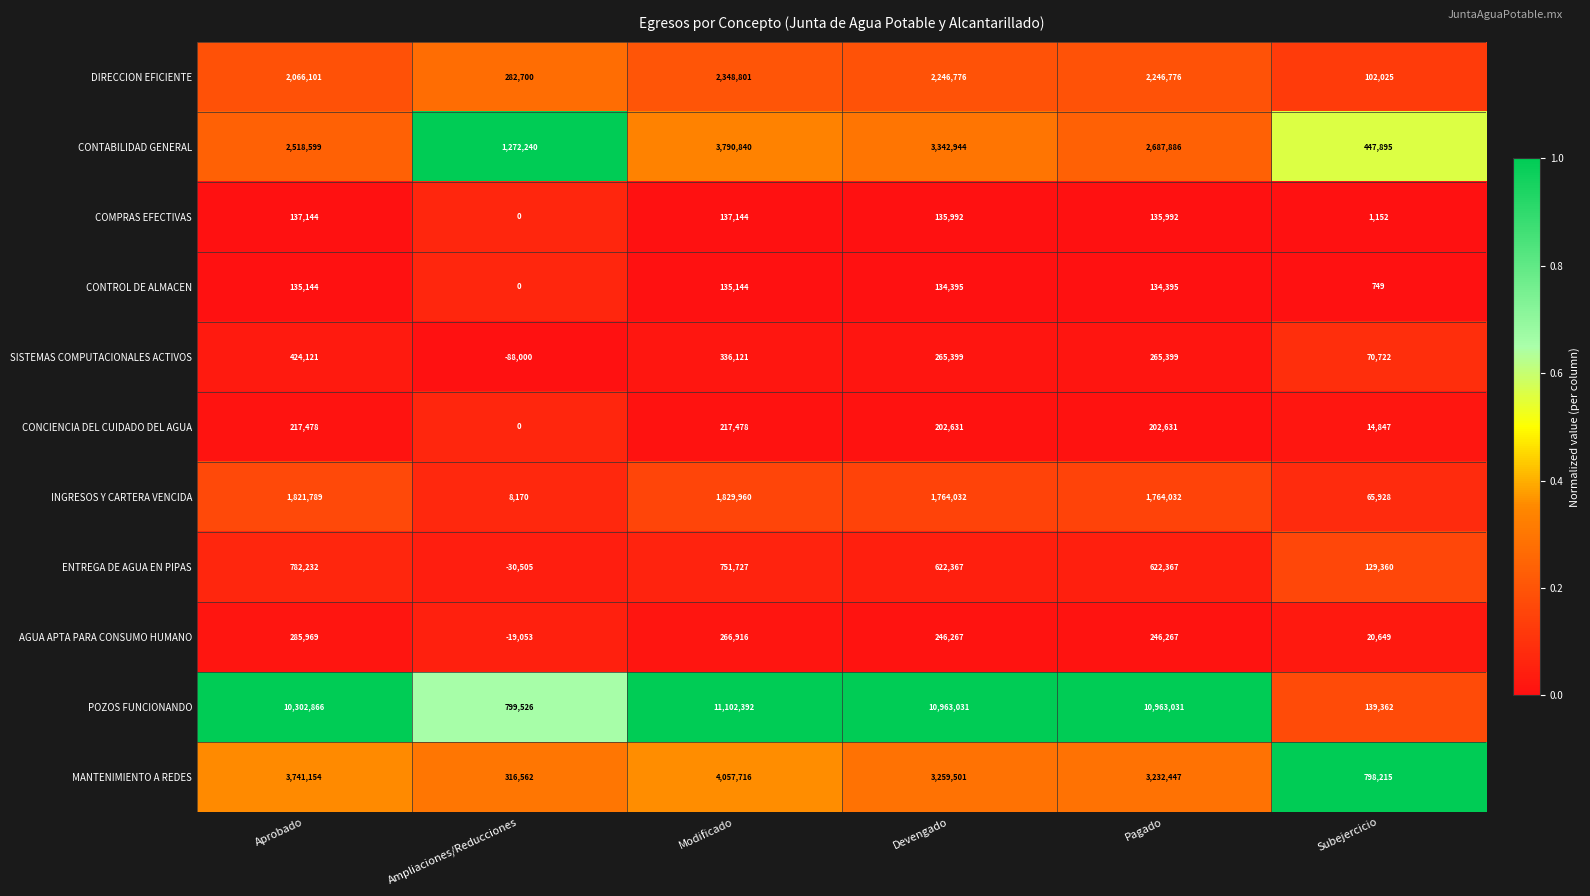

At Aprobado, list the series in order from smallest to largest.

CONTROL DE ALMACEN, COMPRAS EFECTIVAS, CONCIENCIA DEL CUIDADO DEL AGUA, AGUA APTA PARA CONSUMO HUMANO, SISTEMAS COMPUTACIONALES ACTIVOS, ENTREGA DE AGUA EN PIPAS, INGRESOS Y CARTERA VENCIDA, DIRECCION EFICIENTE, CONTABILIDAD GENERAL, MANTENIMIENTO A REDES, POZOS FUNCIONANDO